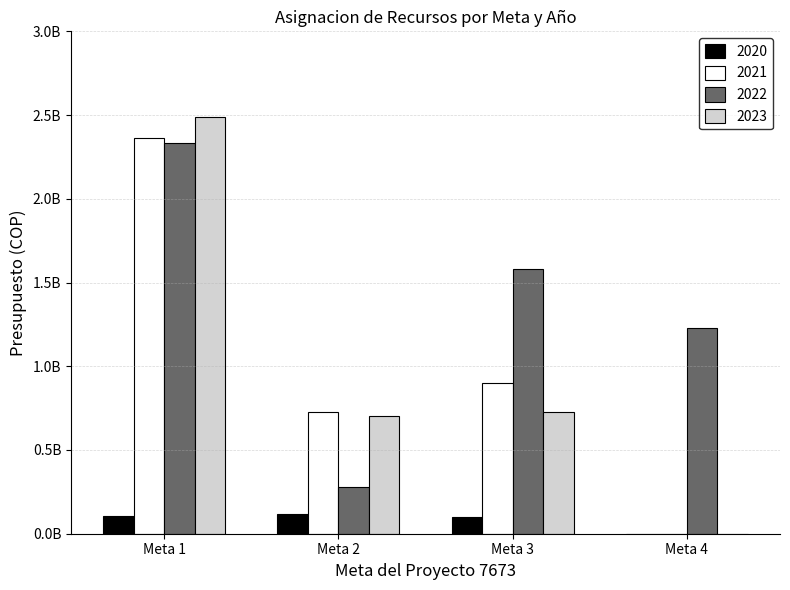

What is the maximum value for 2021?

2363000000